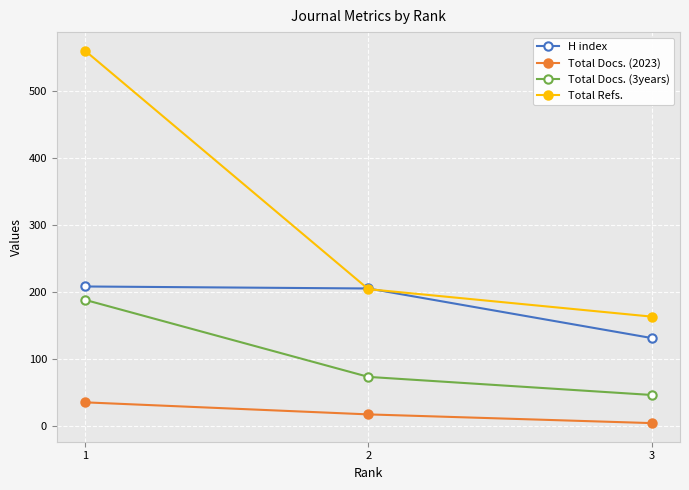

Where is H index nearest to the value 169?

2